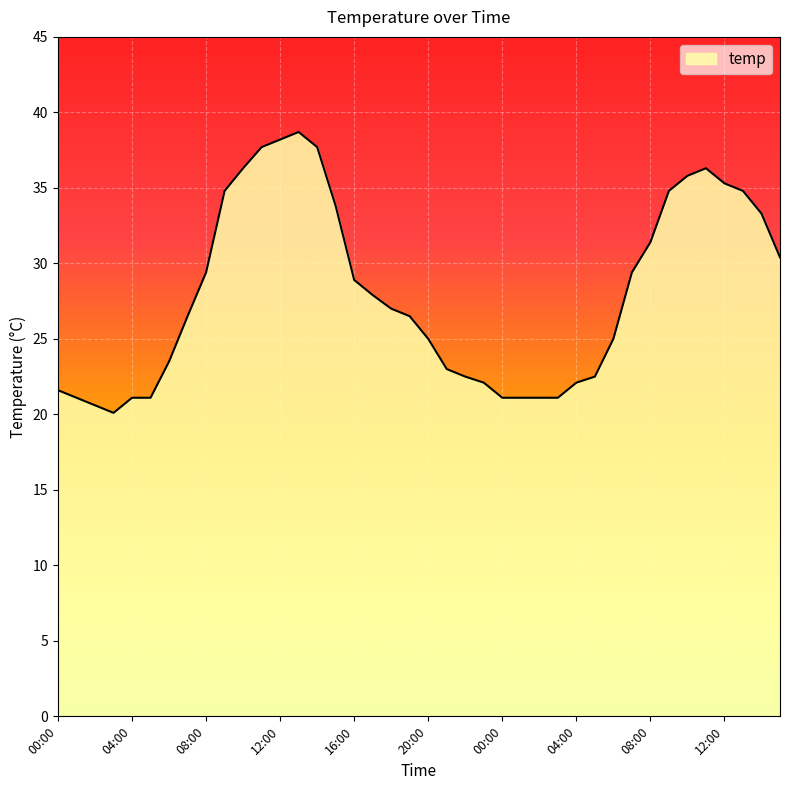

What is the smallest value displayed?

20.1